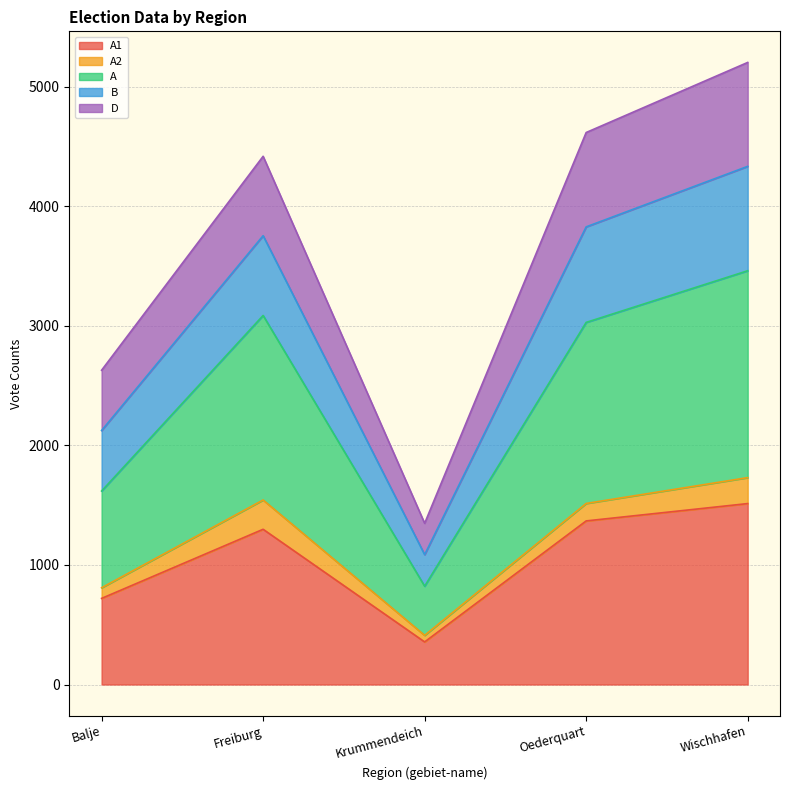

Which label corresponds to the largest value in the chart?

Wischhafen